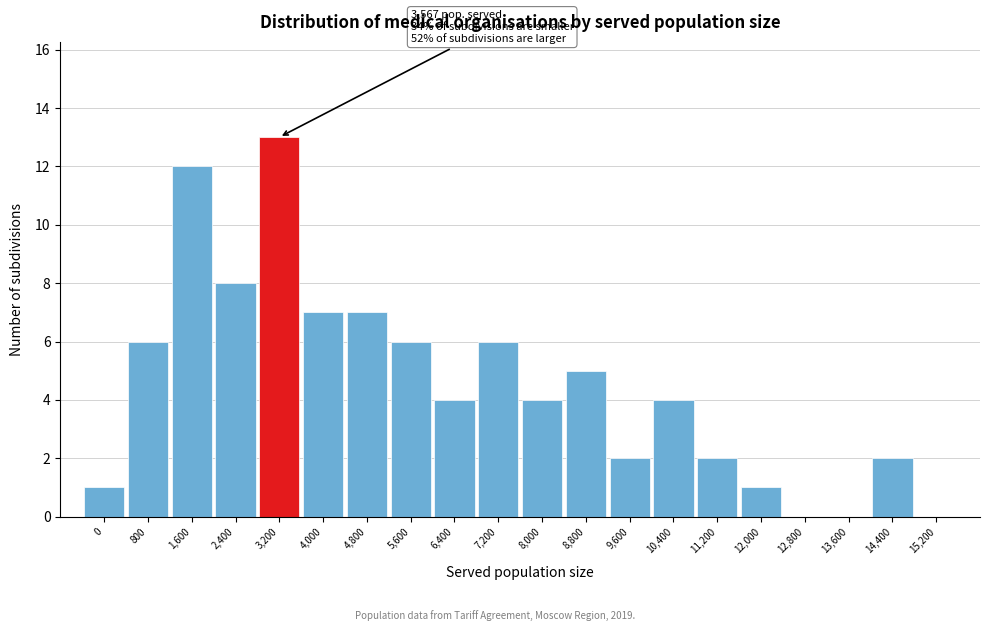

Reading left to right, extract all data points from this chart.

0=1	800=6	1,600=12	2,400=8	3,200=13	4,000=7	4,800=7	5,600=6	6,400=4	7,200=6	8,000=4	8,800=5	9,600=2	10,400=4	11,200=2	12,000=1	12,800=0	13,600=0	14,400=2	15,200=0